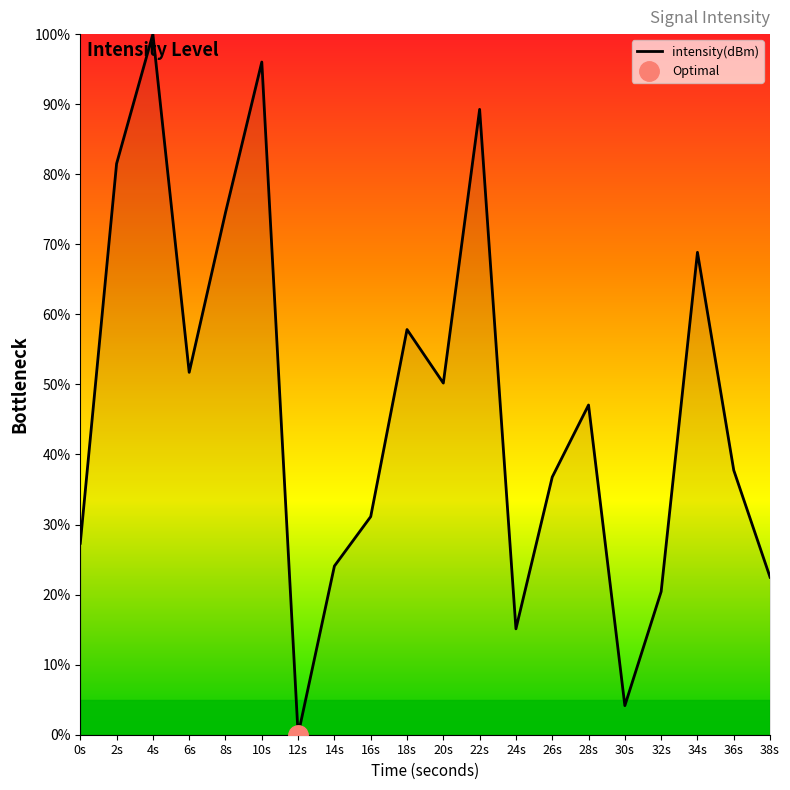

Reading left to right, extract all data points from this chart.

0s=27.3	2s=81.5	4s=100.0	6s=51.7	8s=74.5	10s=96.0	12s=-0.0	14s=24.1	16s=31.1	18s=57.8	20s=50.2	22s=89.3	24s=15.1	26s=36.8	28s=47.1	30s=4.2	32s=20.4	34s=68.9	36s=37.7	38s=22.5